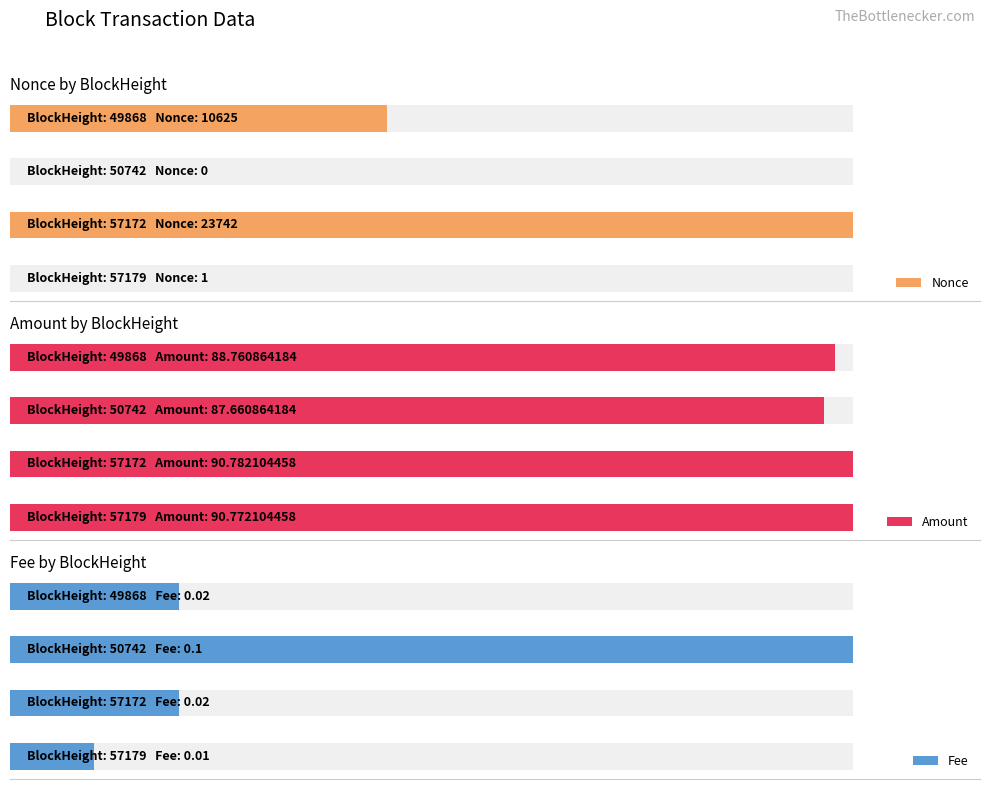

True or false: Amount has a value of 29.9 at 1.

False